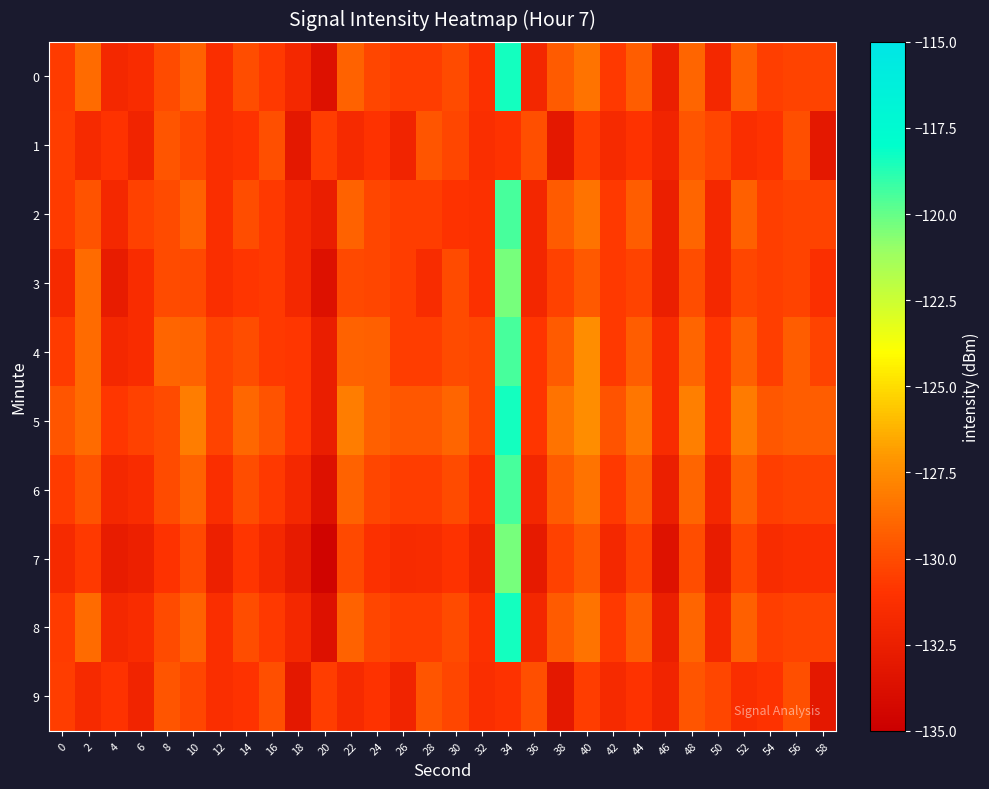

Reading left to right, list all the values displayed in this chart.

0: 0=-130.7	2=-128.8	4=-131.8	6=-131.4	8=-130.0	10=-129.1	12=-131.4	14=-129.9	16=-130.7	18=-131.8	20=-133.6	22=-129.1	24=-130.2	26=-130.6	28=-130.5	30=-130.0	32=-131.2	34=-118.4	36=-131.9	38=-129.4	40=-128.5	42=-130.7	44=-129.3	46=-132.6	48=-129.0	50=-131.8	52=-129.2	54=-130.5	56=-130.3	58=-130.3
1: 0=-130.6	2=-131.7	4=-131.0	6=-132.0	8=-129.7	10=-130.2	12=-131.3	14=-131.1	16=-129.9	18=-133.1	20=-130.6	22=-131.7	24=-131.0	26=-132.0	28=-129.7	30=-130.2	32=-131.3	34=-131.1	36=-129.9	38=-133.1	40=-130.6	42=-131.7	44=-131.0	46=-132.0	48=-129.7	50=-130.2	52=-131.3	54=-131.1	56=-129.9	58=-133.1
2: 0=-130.7	2=-129.8	4=-131.8	6=-130.4	8=-130.0	10=-129.1	12=-131.4	14=-129.9	16=-130.7	18=-131.8	20=-132.6	22=-129.1	24=-130.2	26=-130.6	28=-130.5	30=-131.0	32=-131.2	34=-119.4	36=-131.9	38=-129.4	40=-128.5	42=-130.7	44=-129.3	46=-132.6	48=-129.0	50=-131.8	52=-129.2	54=-130.5	56=-130.3	58=-130.3
3: 0=-131.7	2=-128.8	4=-132.8	6=-131.4	8=-130.0	10=-130.1	12=-131.4	14=-130.9	16=-130.7	18=-131.8	20=-133.6	22=-130.1	24=-130.2	26=-130.6	28=-131.5	30=-130.0	32=-131.2	34=-120.4	36=-131.9	38=-130.4	40=-129.5	42=-130.7	44=-130.3	46=-132.6	48=-130.0	50=-131.8	52=-130.2	54=-130.5	56=-130.3	58=-131.3
4: 0=-130.7	2=-128.8	4=-131.8	6=-131.4	8=-129.0	10=-129.1	12=-130.4	14=-129.9	16=-130.7	18=-130.8	20=-132.6	22=-129.1	24=-129.2	26=-130.6	28=-130.5	30=-130.0	32=-130.2	34=-119.4	36=-130.9	38=-129.4	40=-127.5	42=-130.7	44=-129.3	46=-131.6	48=-129.0	50=-130.8	52=-129.2	54=-130.5	56=-129.3	58=-130.3
5: 0=-129.7	2=-128.8	4=-130.8	6=-130.4	8=-130.0	10=-128.1	12=-130.4	14=-128.9	16=-129.7	18=-130.8	20=-132.6	22=-128.1	24=-129.2	26=-129.6	28=-129.5	30=-129.0	32=-130.2	34=-118.4	36=-130.9	38=-128.4	40=-127.5	42=-129.7	44=-128.3	46=-131.6	48=-128.0	50=-130.8	52=-128.2	54=-129.5	56=-129.3	58=-129.3
6: 0=-130.7	2=-129.8	4=-131.8	6=-131.4	8=-130.0	10=-129.1	12=-131.4	14=-129.9	16=-130.7	18=-131.8	20=-133.6	22=-129.1	24=-130.2	26=-130.6	28=-130.5	30=-130.0	32=-131.2	34=-119.4	36=-131.9	38=-129.4	40=-128.5	42=-130.7	44=-129.3	46=-132.6	48=-129.0	50=-131.8	52=-129.2	54=-130.5	56=-130.3	58=-130.3
7: 0=-131.7	2=-130.8	4=-132.8	6=-132.4	8=-131.0	10=-130.1	12=-132.4	14=-130.9	16=-131.7	18=-132.8	20=-134.6	22=-130.1	24=-131.2	26=-131.6	28=-131.5	30=-131.0	32=-132.2	34=-120.4	36=-132.9	38=-130.4	40=-129.5	42=-131.7	44=-130.3	46=-133.6	48=-130.0	50=-132.8	52=-130.2	54=-131.5	56=-131.3	58=-131.3
8: 0=-130.7	2=-128.8	4=-131.8	6=-131.4	8=-130.0	10=-129.1	12=-131.4	14=-129.9	16=-130.7	18=-131.8	20=-133.6	22=-129.1	24=-130.2	26=-130.6	28=-130.5	30=-130.0	32=-131.2	34=-118.4	36=-131.9	38=-129.4	40=-128.5	42=-130.7	44=-129.3	46=-132.6	48=-129.0	50=-131.8	52=-129.2	54=-130.5	56=-130.3	58=-130.3
9: 0=-130.6	2=-131.7	4=-131.0	6=-132.0	8=-129.7	10=-130.2	12=-131.3	14=-131.1	16=-129.9	18=-133.1	20=-130.6	22=-131.7	24=-131.0	26=-132.0	28=-129.7	30=-130.2	32=-131.3	34=-131.1	36=-129.9	38=-133.1	40=-130.6	42=-131.7	44=-131.0	46=-132.0	48=-129.7	50=-130.2	52=-131.3	54=-131.1	56=-129.9	58=-133.1